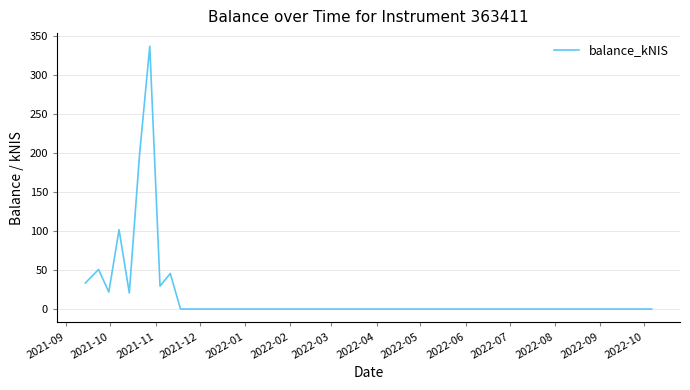

Does the chart display data point markers on the line(s)?

No